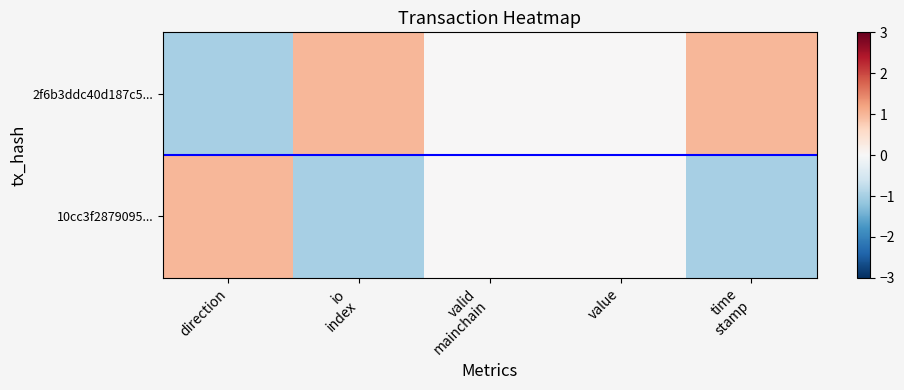

Which has a higher value, valid
mainchain or io
index?

io
index